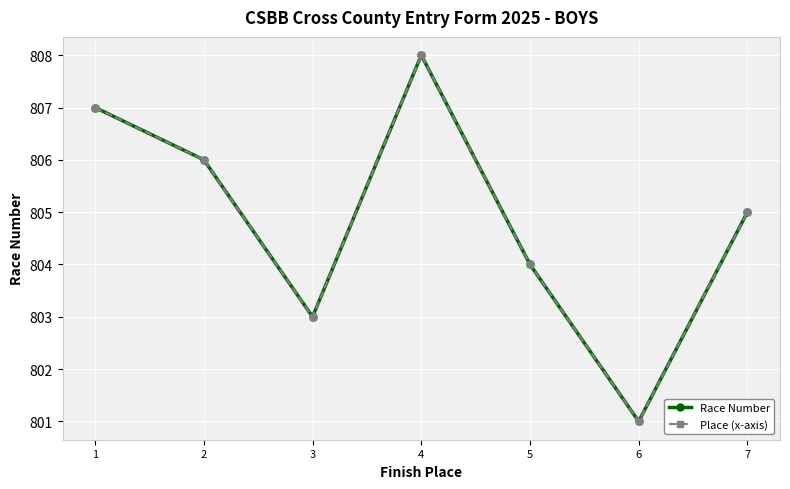

Which category has the lowest value in the Place (x-axis) series?

6